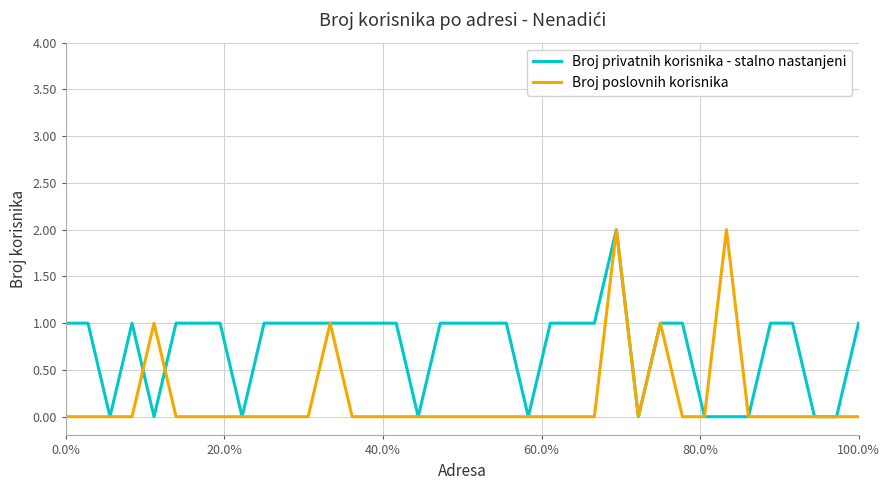

List the series in order of their overall mean, highest first.

Broj privatnih korisnika - stalno nastanjeni, Broj poslovnih korisnika